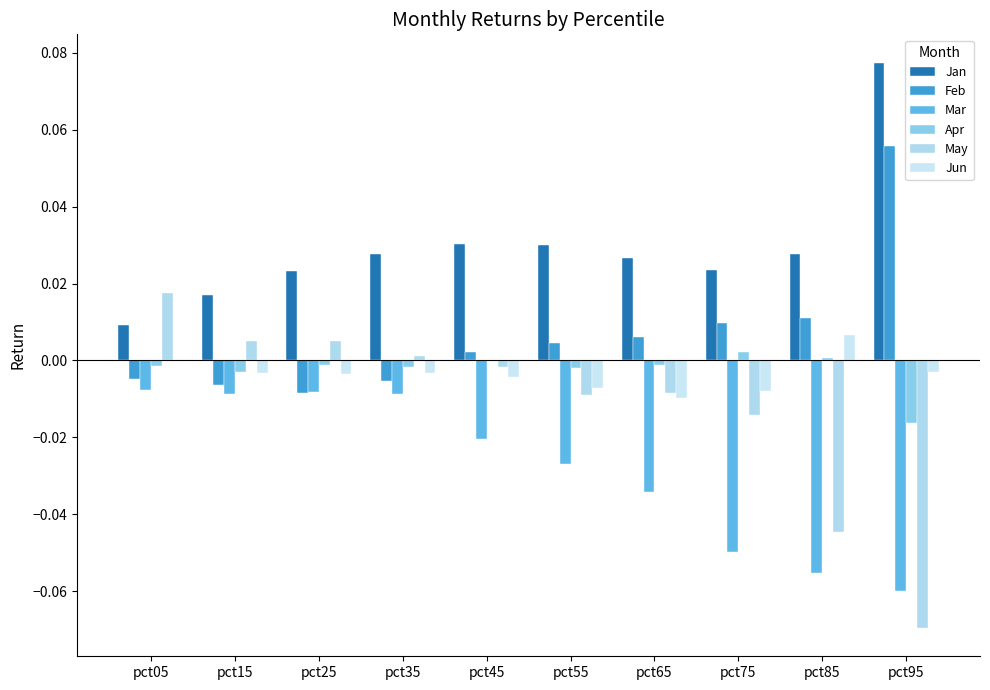

Are the bars grouped side by side (vs. stacked)?

Yes